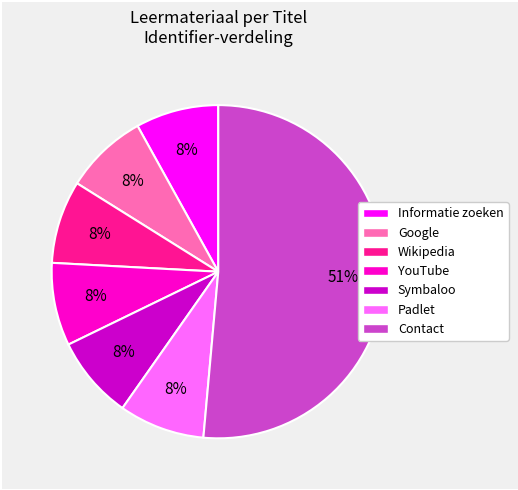

How many slices are in this pie chart?

7